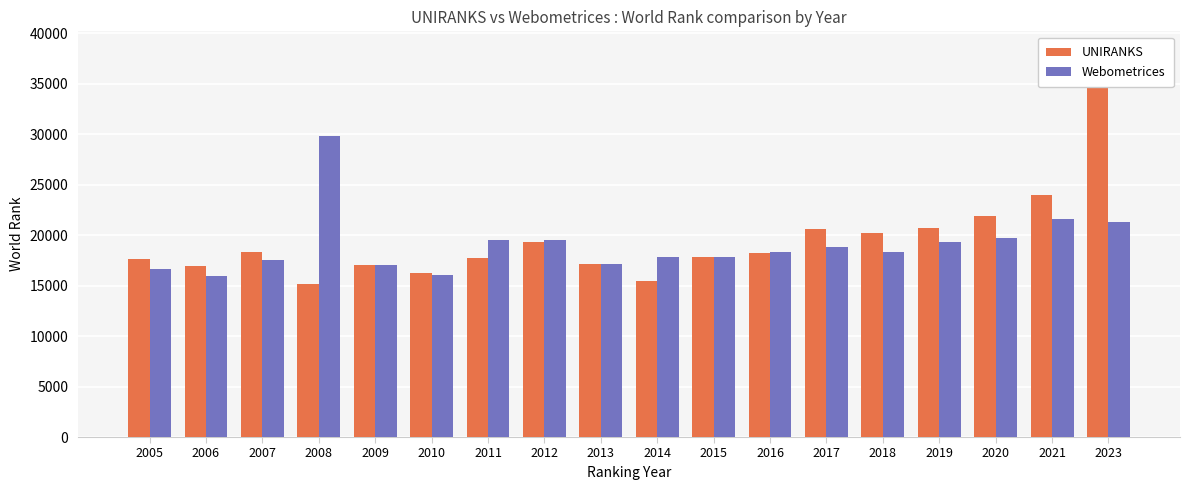

List the labels in order of Webometrices value, smallest first.

2006, 2010, 2005, 2009, 2013, 2007, 2014, 2015, 2016, 2018, 2017, 2019, 2011, 2012, 2020, 2023, 2021, 2008